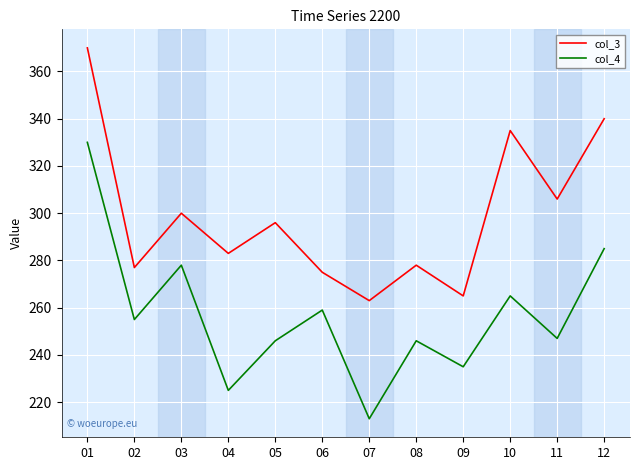

At which label is col_3 closest to 316?

11